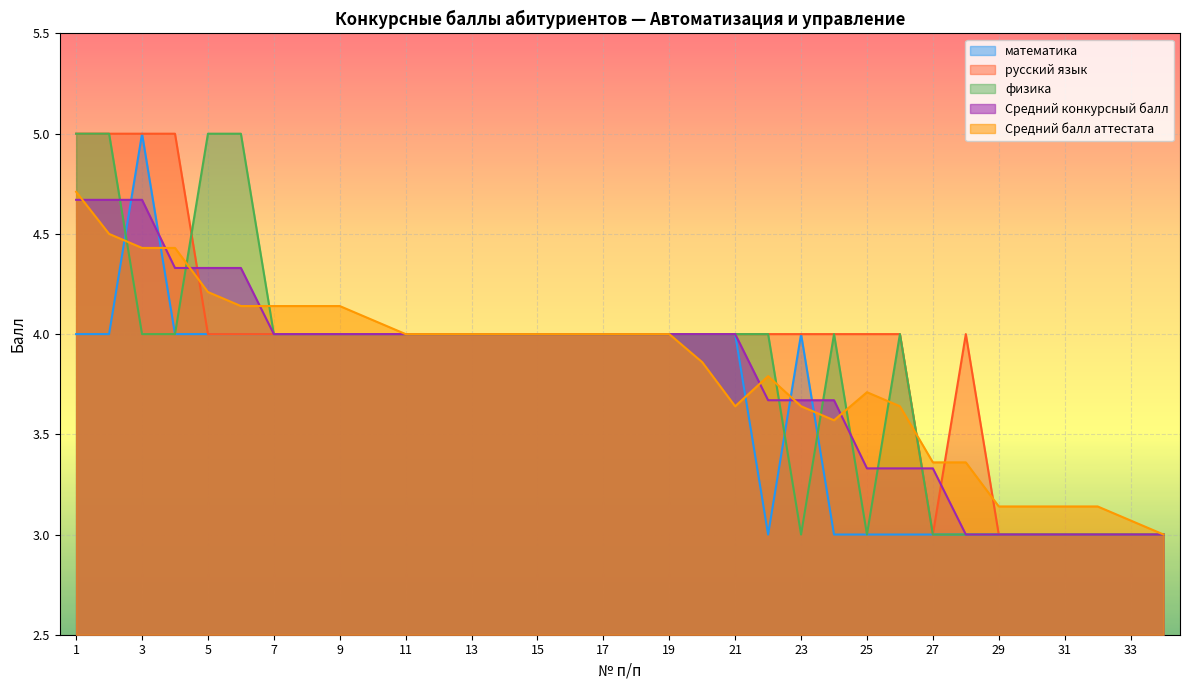

At which category does the chart reach its minimum across all series?

22